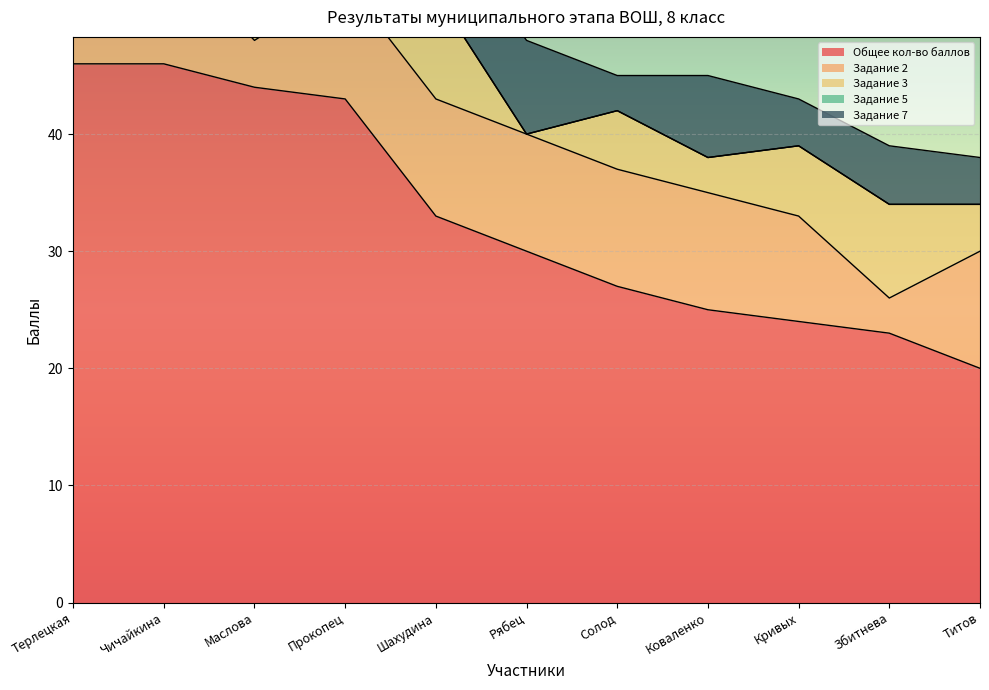

How many interior local peaks does the Задание 7 series have?

4